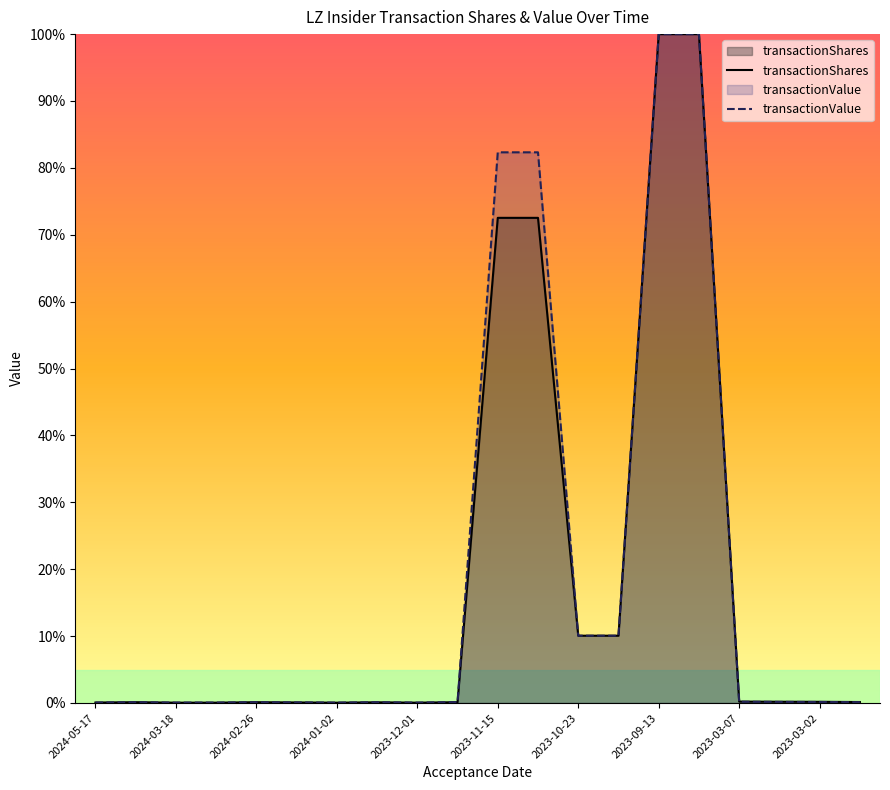

Is the value of transactionValue at 2023-03-02 greater than the value of transactionShares at 18?

No